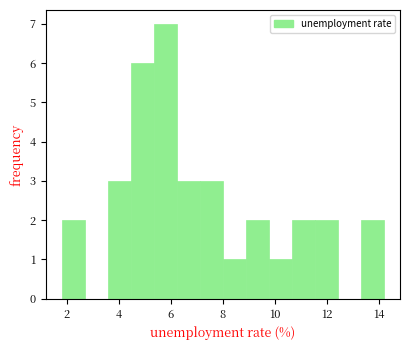

What is the height of the bar covering 6.2 to 7.2 on the x-axis? Neither the bar edges nor the heights are printed on the chart, so give them approximately, as read against the axes.

3